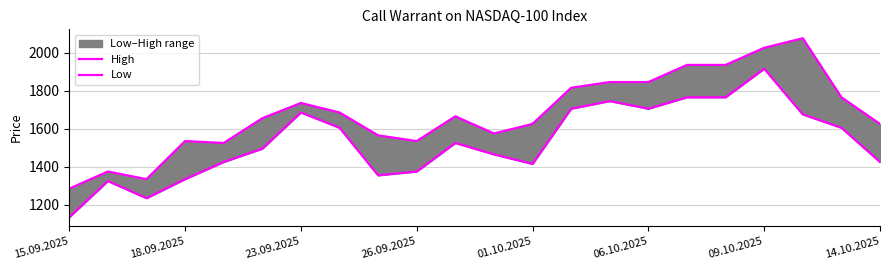

True or false: Low and High cross at least once.

False